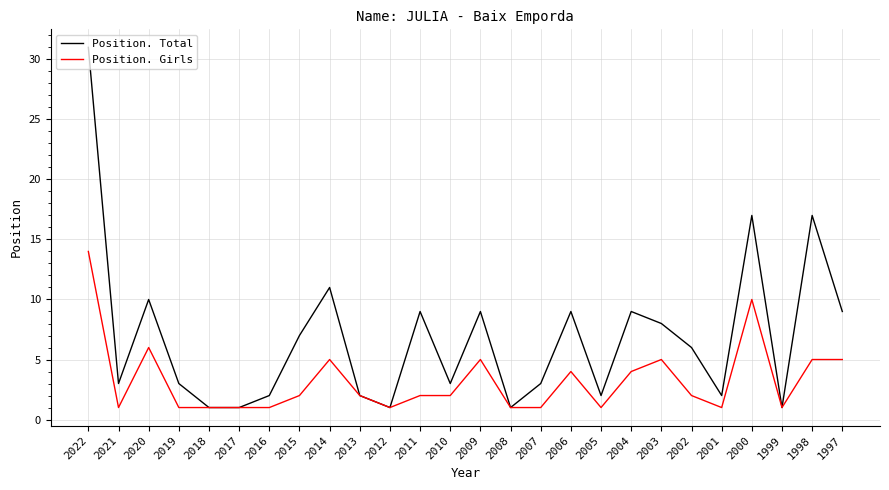

What is the maximum value for Position. Girls?

14